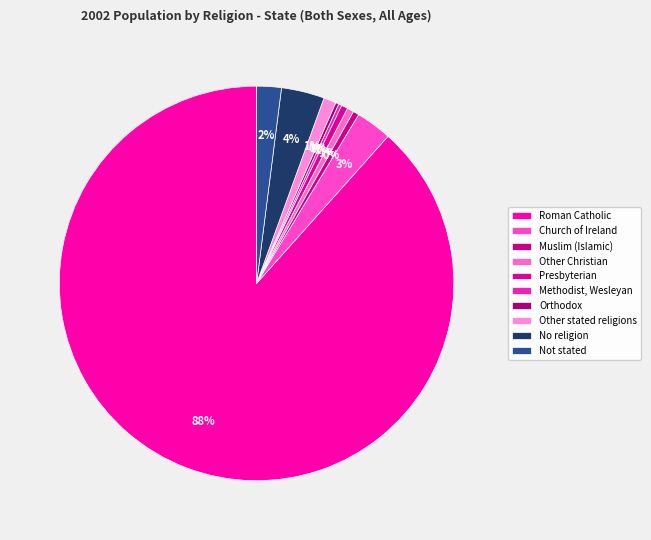

How much of the chart is everything except Other stated religions?

99.0%